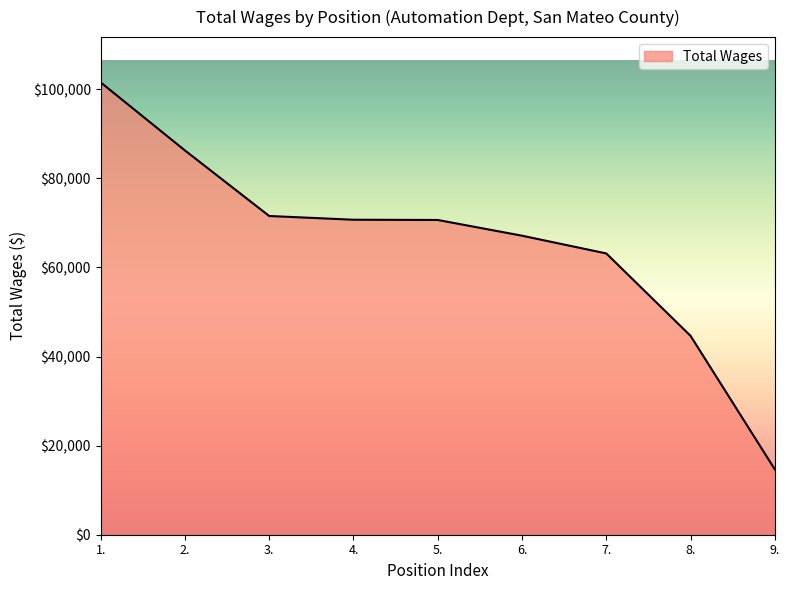

Which has a higher value, 8. or 3.?

3.